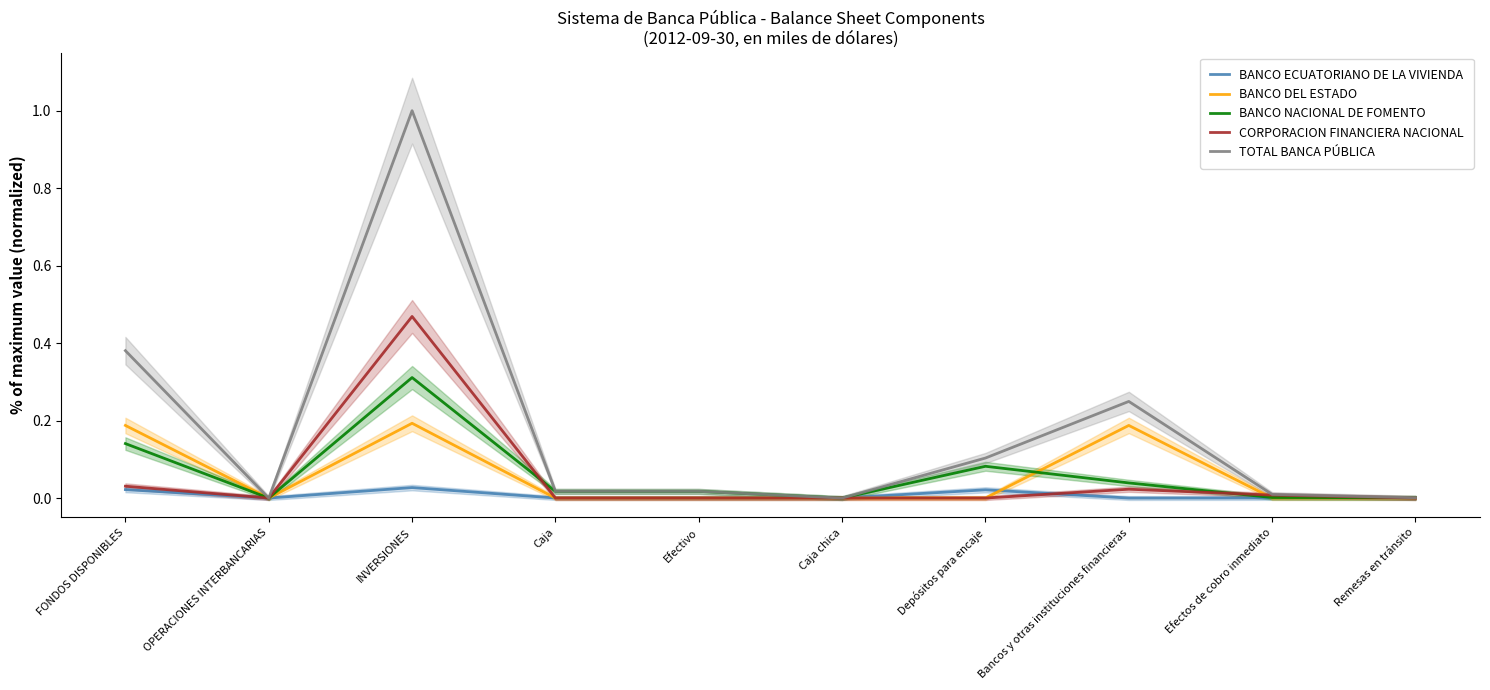

What is the label of the 4th point from the left?

Caja